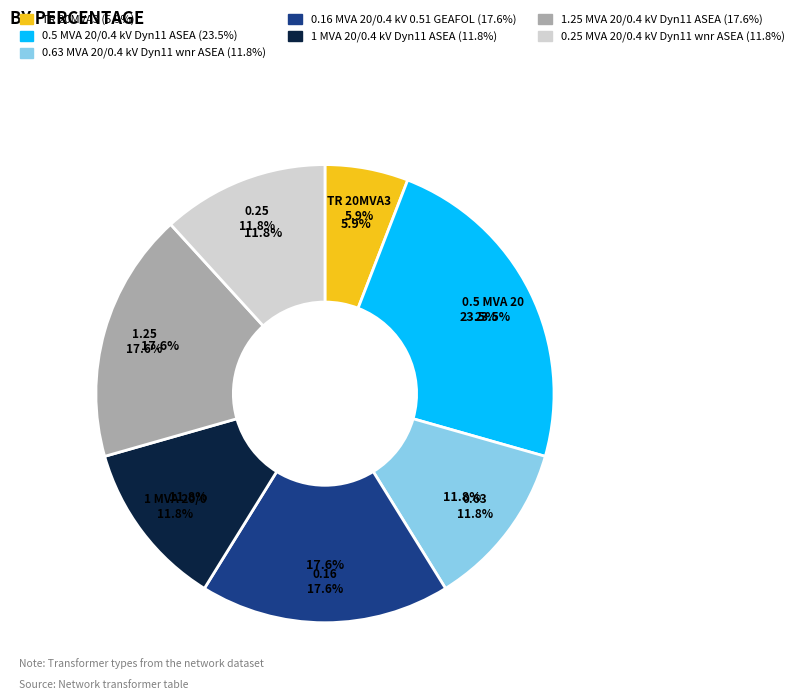

How many slices are in this pie chart?

7